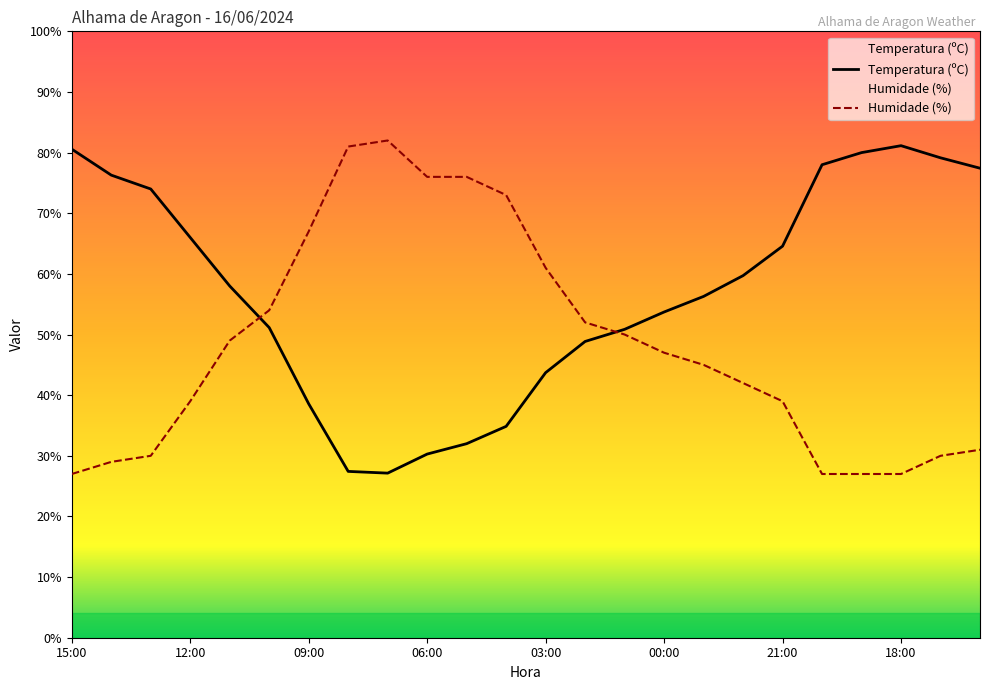

Which series has the largest range (max minus min)?

Humidade (%)